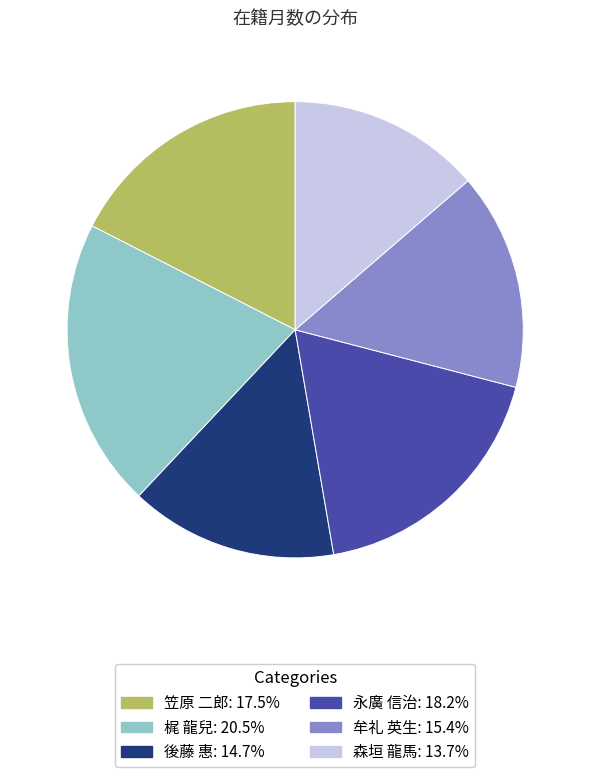

Does 後藤 惠 account for over 50% of the chart?

No